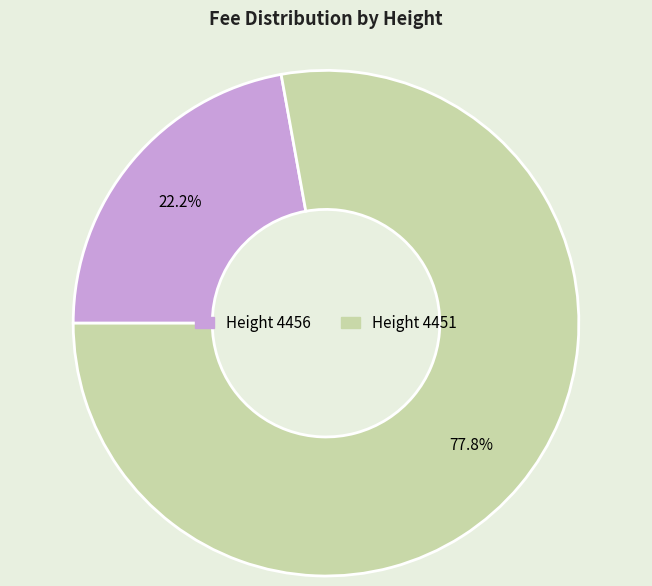

Is there any slice that represents more than half of the pie?

Yes